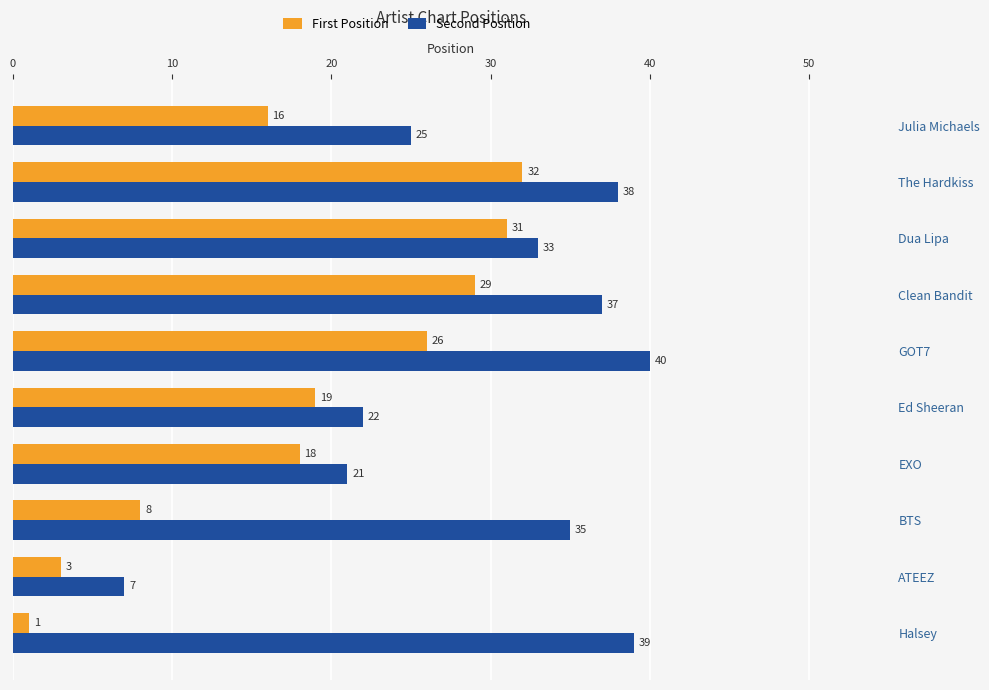

Count the number of categories in the chart.

10